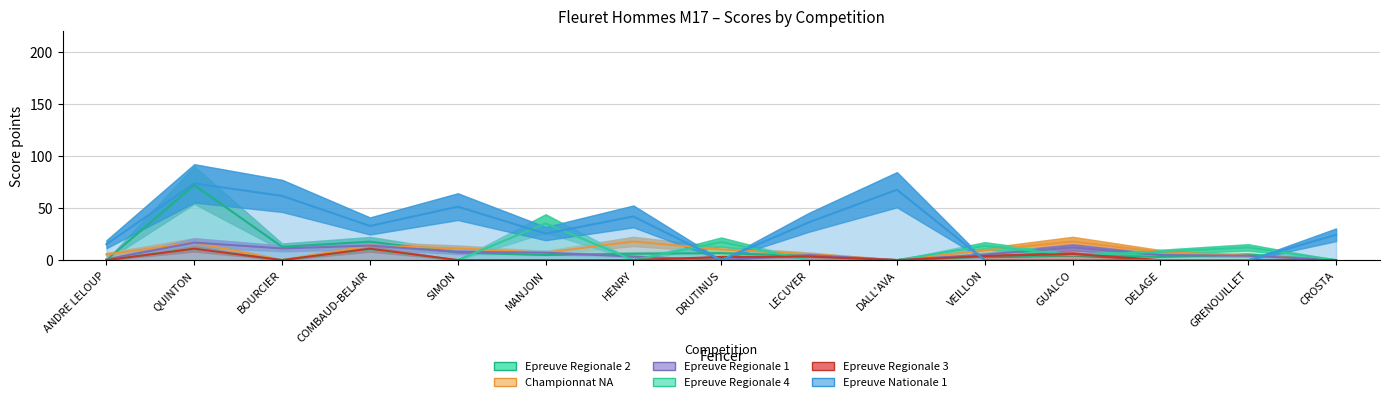

Reading right to left, list all the values displayed in this chart.

Epreuve Regionale 2: CROSTA=0.0	GRENOUILLET=5.2	DELAGE=3.1	GUALCO=4.5	VEILLON=3.3	DALL'AVA=0.0	LECUYER=4.2	DRUTINUS=6.6	HENRY=6.1	MANJOIN=4.8	SIMON=7.2	COMBAUD-BELAIR=17.7	BOURCIER=12.7	QUINTON=72.0	ANDRE LELOUP=0.0
Championnat NA: CROSTA=0.0	GRENOUILLET=4.3	DELAGE=7.7	GUALCO=17.9	VEILLON=9.3	DALL'AVA=0.0	LECUYER=5.8	DRUTINUS=10.2	HENRY=17.9	MANJOIN=7.2	SIMON=11.2	COMBAUD-BELAIR=13.9	BOURCIER=0.0	QUINTON=16.9	ANDRE LELOUP=5.5
Epreuve Regionale 1: CROSTA=0.0	GRENOUILLET=4.1	DELAGE=4.8	GUALCO=12.1	VEILLON=5.3	DALL'AVA=0.0	LECUYER=4.8	DRUTINUS=0.0	HENRY=3.3	MANJOIN=7.1	SIMON=7.8	COMBAUD-BELAIR=13.9	BOURCIER=11.2	QUINTON=16.8	ANDRE LELOUP=0.8
Epreuve Regionale 4: CROSTA=0.0	GRENOUILLET=12.2	DELAGE=7.9	GUALCO=4.8	VEILLON=13.7	DALL'AVA=0.0	LECUYER=0.0	DRUTINUS=17.4	HENRY=0.0	MANJOIN=35.2	SIMON=0.0	COMBAUD-BELAIR=10.4	BOURCIER=0.0	QUINTON=11.1	ANDRE LELOUP=0.0
Epreuve Regionale 3: CROSTA=0.0	GRENOUILLET=0.0	DELAGE=0.0	GUALCO=5.9	VEILLON=3.9	DALL'AVA=0.0	LECUYER=3.4	DRUTINUS=3.0	HENRY=0.0	MANJOIN=0.0	SIMON=0.0	COMBAUD-BELAIR=10.9	BOURCIER=0.0	QUINTON=10.9	ANDRE LELOUP=0.0
Epreuve Nationale 1: CROSTA=24.3	GRENOUILLET=0.0	DELAGE=0.0	GUALCO=0.0	VEILLON=0.0	DALL'AVA=67.5	LECUYER=36.3	DRUTINUS=0.0	HENRY=41.9	MANJOIN=25.4	SIMON=51.3	COMBAUD-BELAIR=32.7	BOURCIER=61.6	QUINTON=73.6	ANDRE LELOUP=15.2